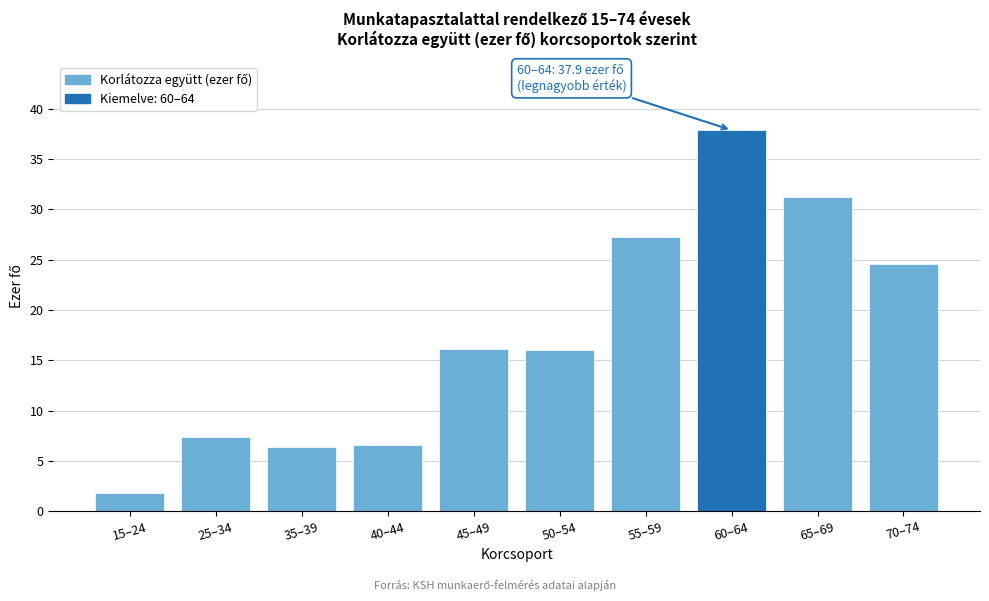

True or false: the data shows 27.3 at 55–59.

True